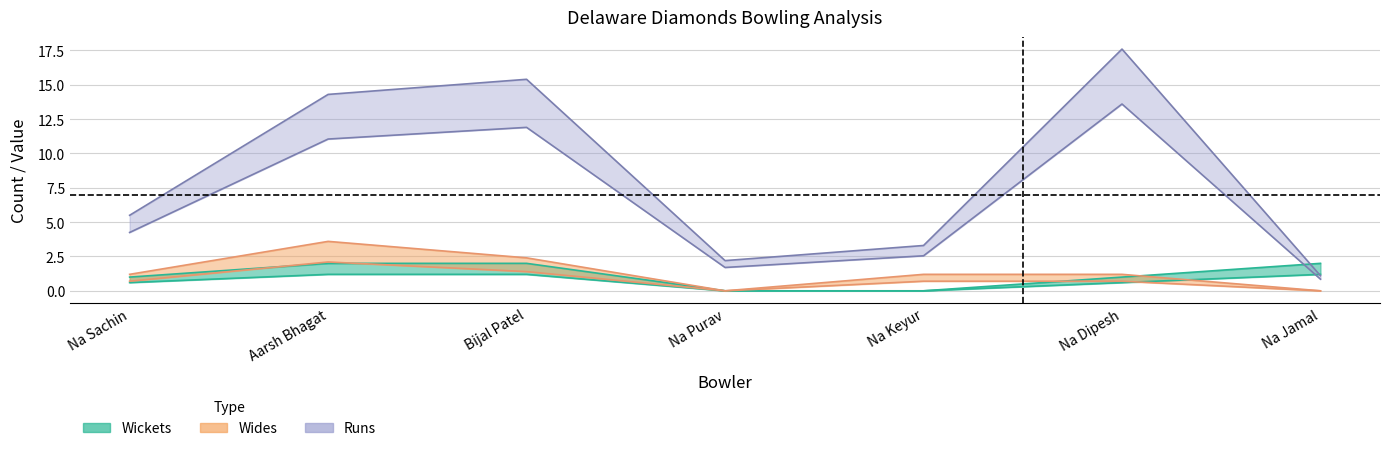

What value does the Wides series have at Na Sachin?

1.2